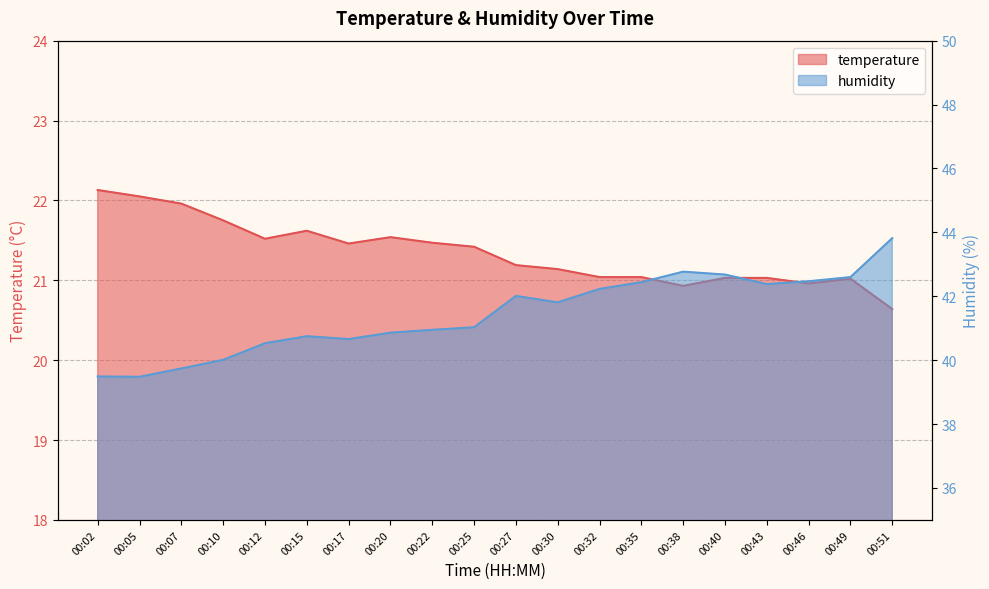

The value of temperature at 00:32 is 21.0. True or false?

True